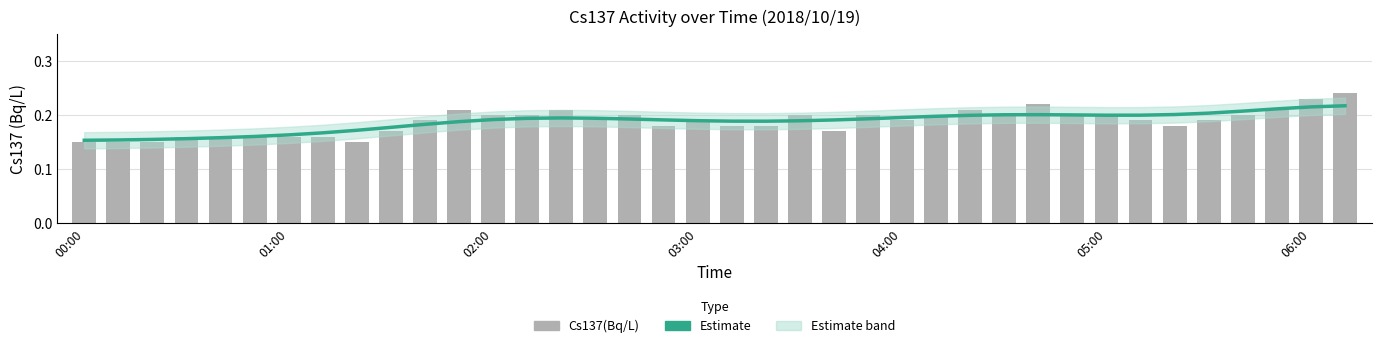

What position from the left is 05:00?

6